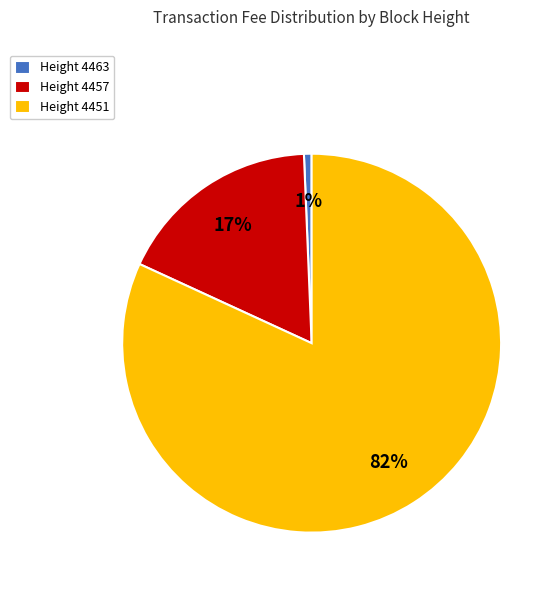

Between Height 4451 and Height 4463, which is larger?

Height 4451